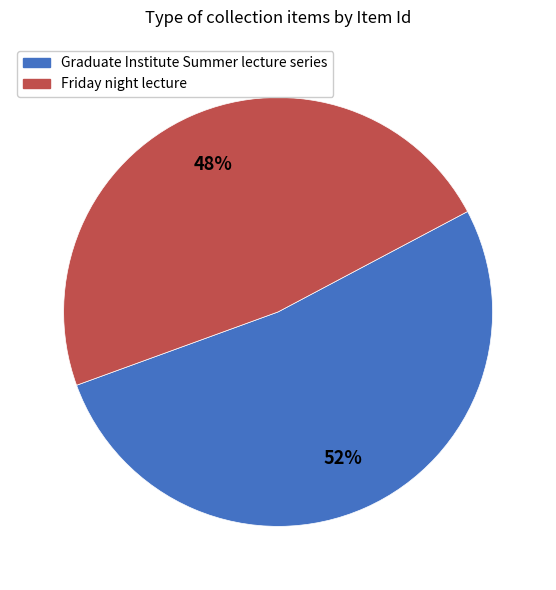

To the nearest percent, what portion does Graduate Institute Summer lecture series represent?

52%